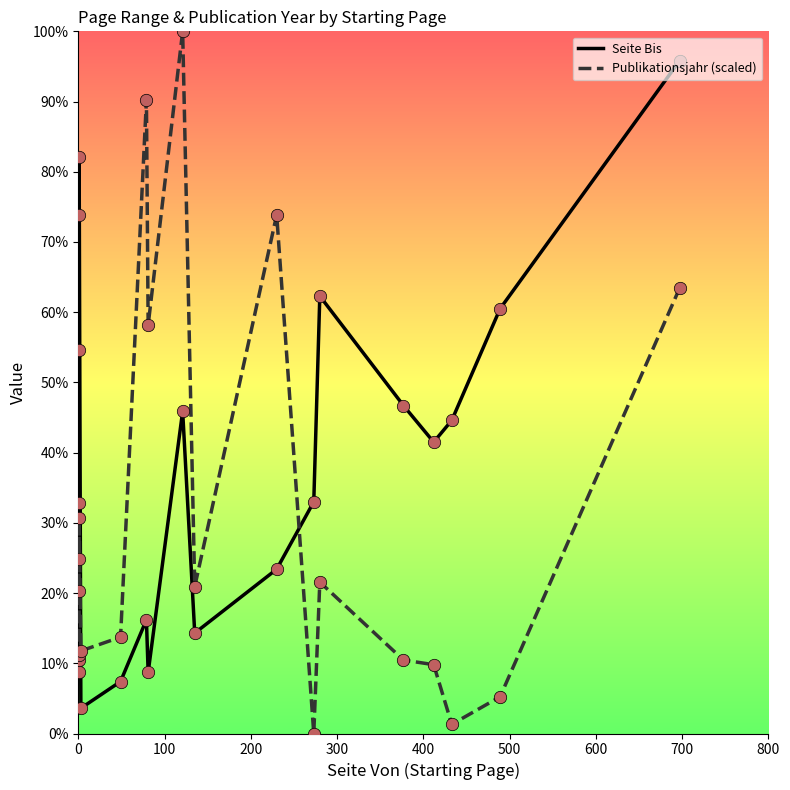

Which series contains the lowest Y value?

Publikationsjahr (scaled)